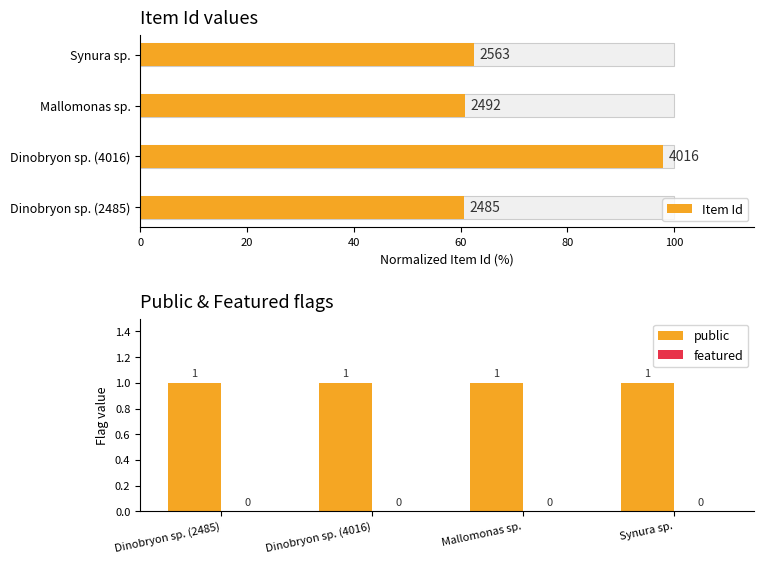

True or false: public has a value of 2 at Dinobryon sp. (4016).

False